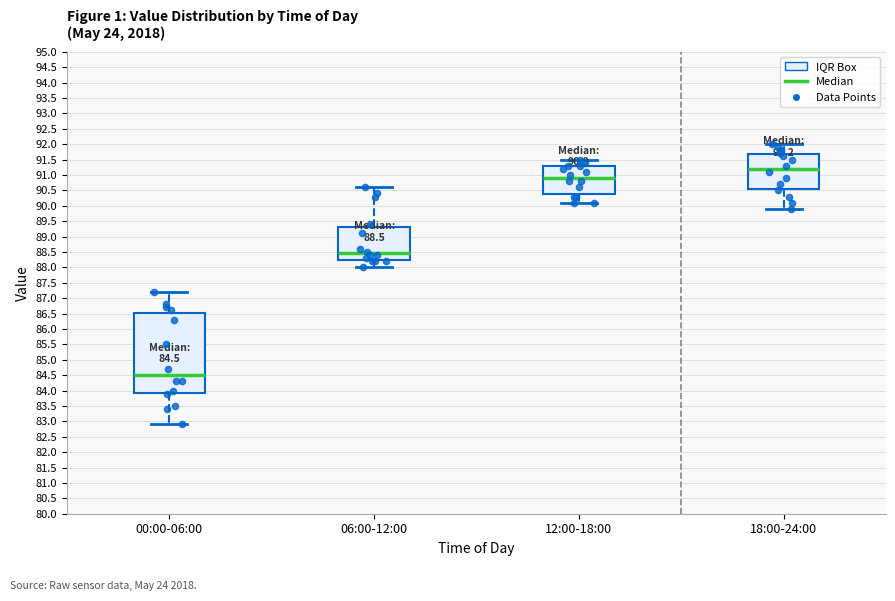

Comparing the boxes themselves (not the whiskers), which one is the tallest?

00:00-06:00